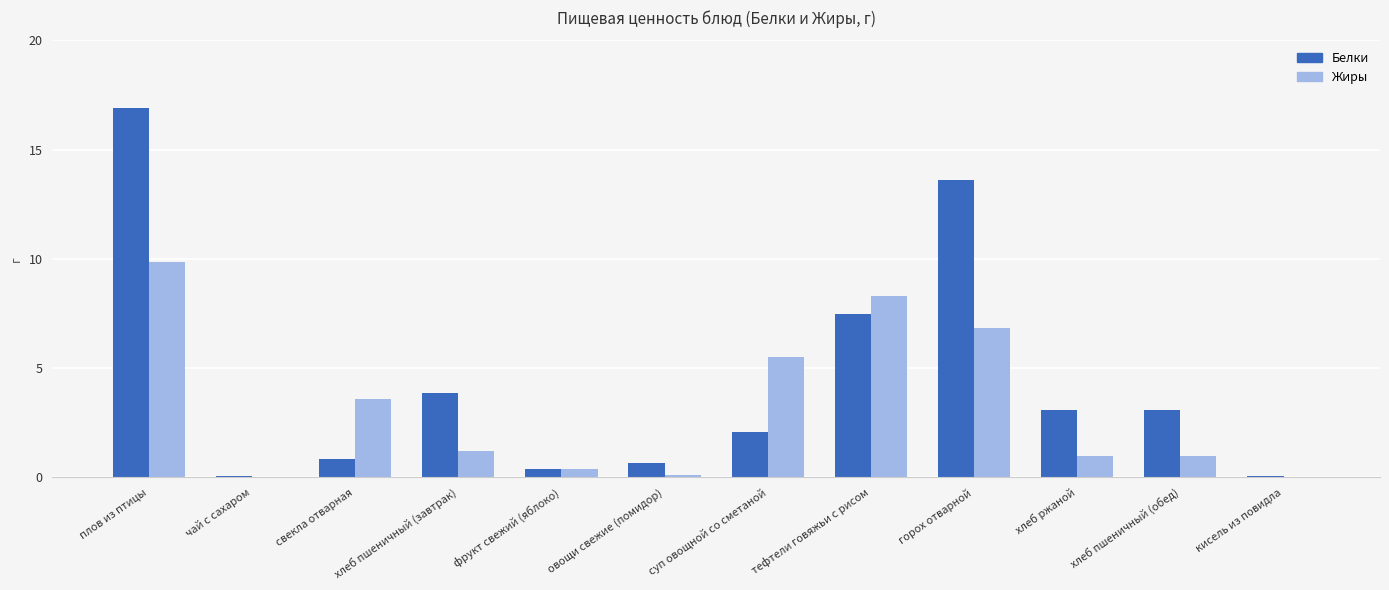

At which label does Жиры first exceed 1?

плов из птицы